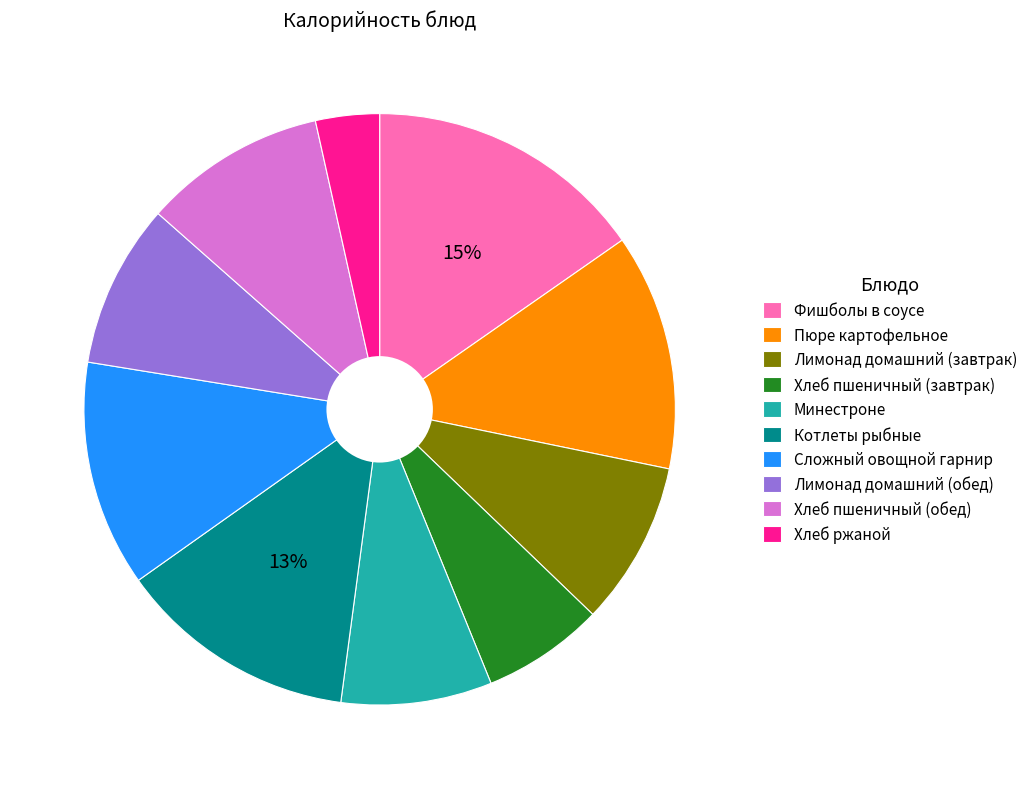

How many slices are in this pie chart?

10